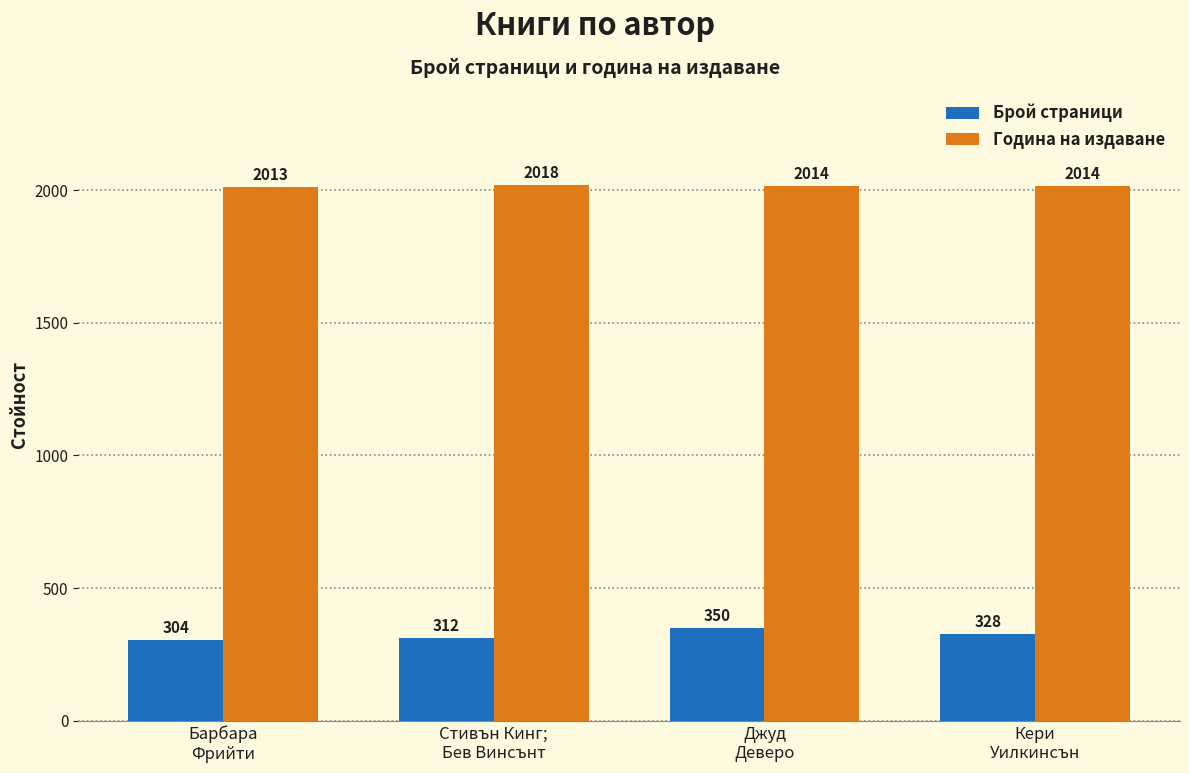

At which label does Година на издаване first exceed 2014?

Стивън Кинг;
Бев Винсънт